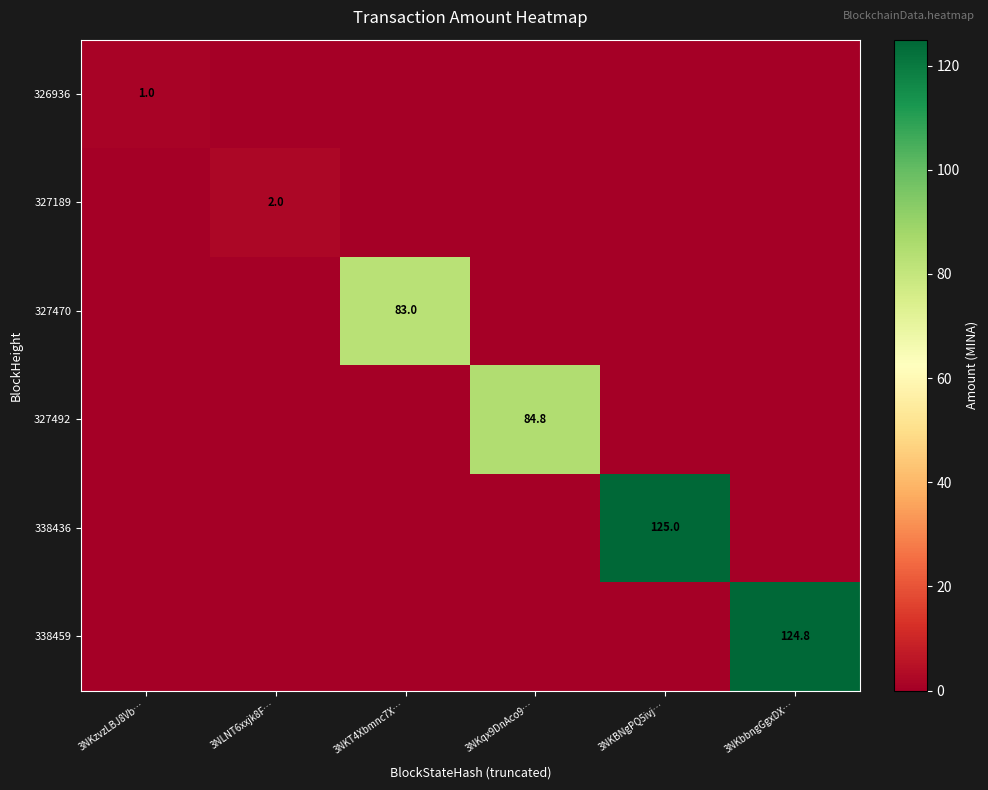

What is the average value of the 327189 series?

0.3